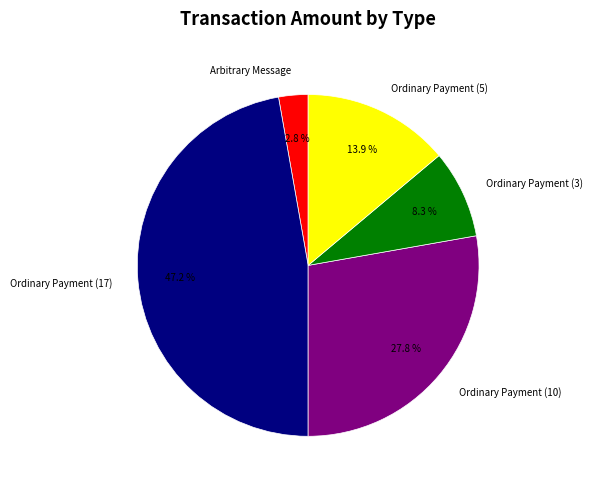

Approximately how many times larger is the value at Ordinary Payment (3) compared to Ordinary Payment (5)?

0.6